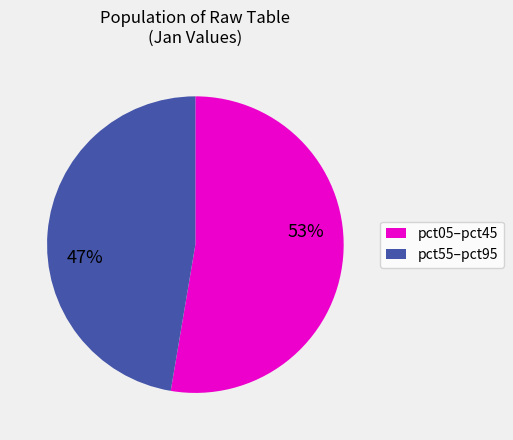

To the nearest percent, what is the average slice percentage?

50%